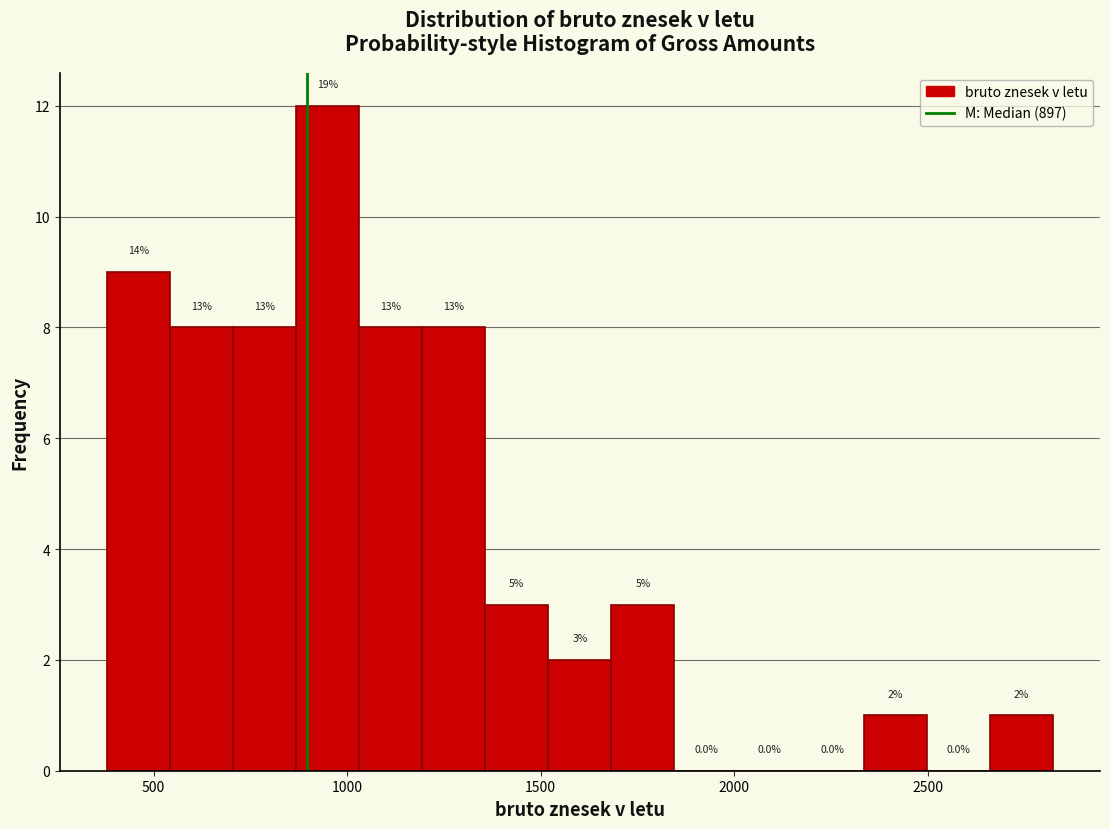

Around what value on the x-axis is the tallest bar? Give the approximate position of its centre, as read against the axis.

950